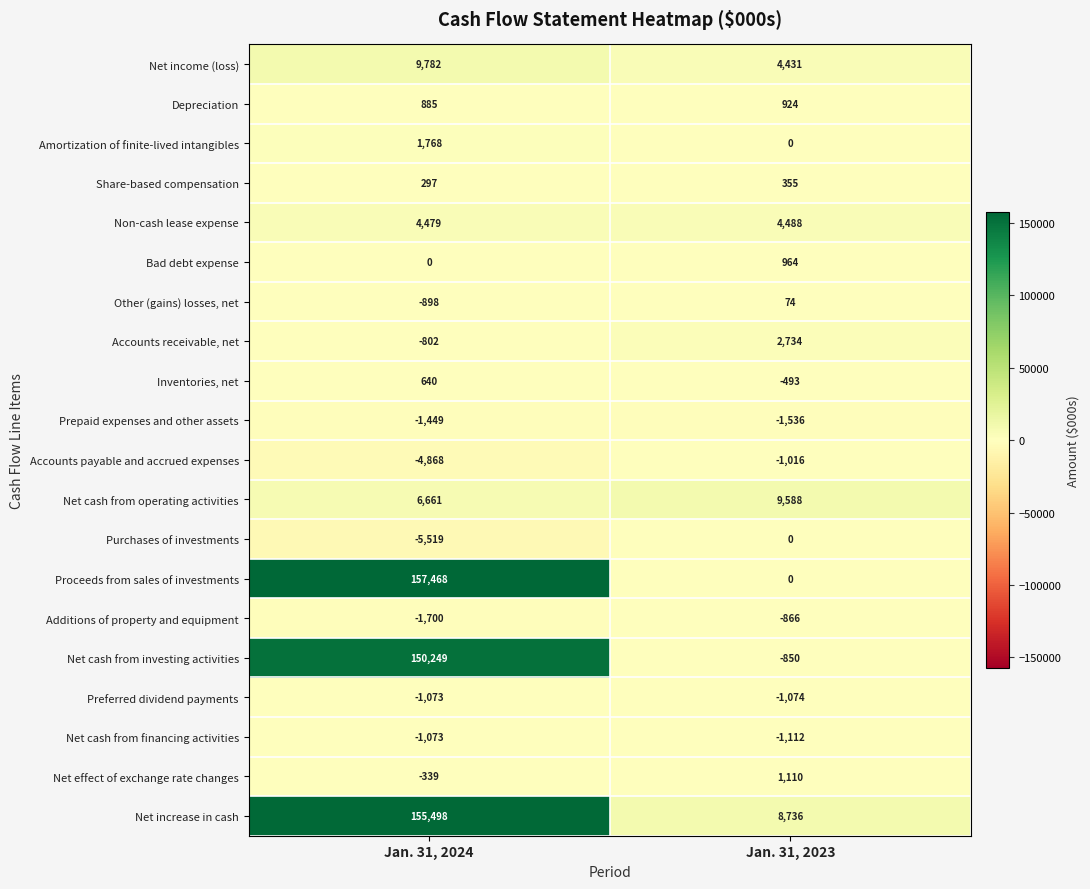

Which series has the largest total across all categories?

Net increase in cash